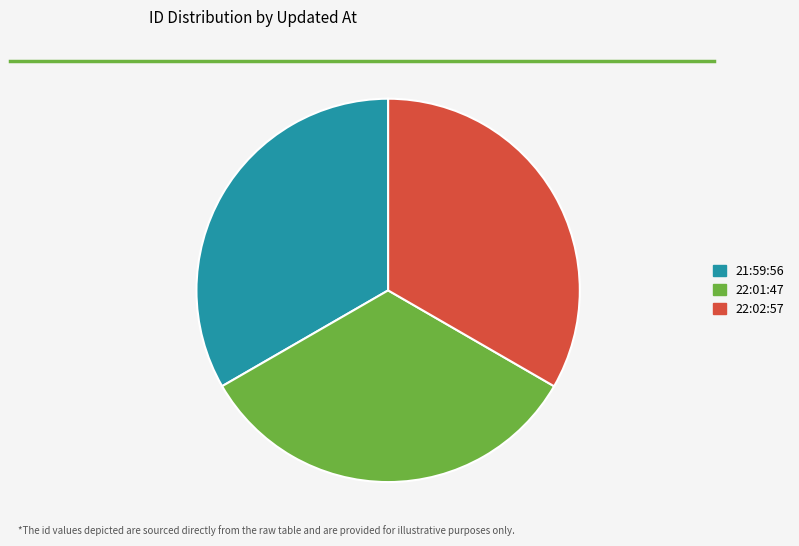

Does any single category account for the majority?

No